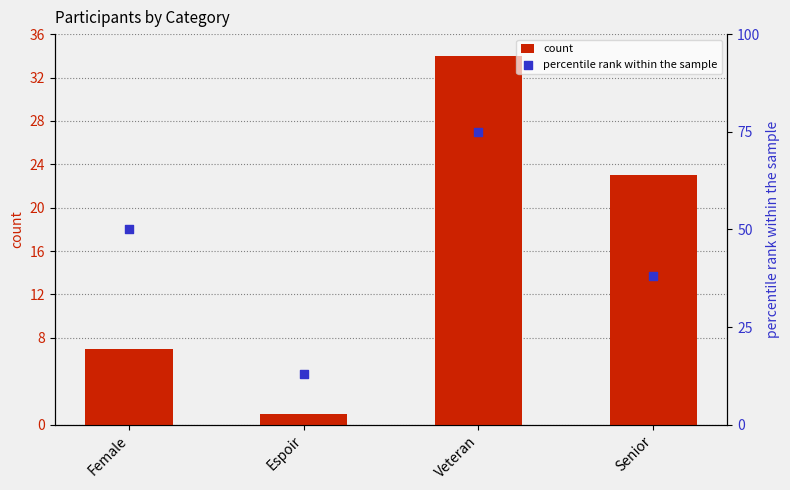

Which series reaches the maximum Y coordinate?

percentile rank within the sample